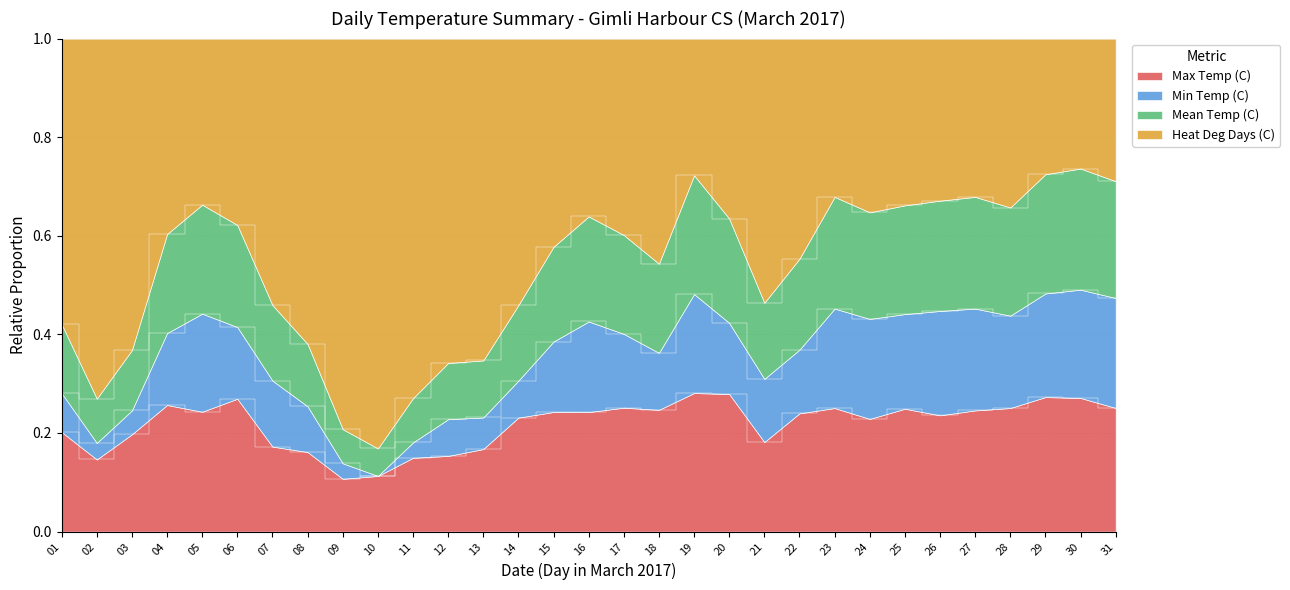

What are all the series names shown in the legend?

Max Temp (C), Min Temp (C), Mean Temp (C), Heat Deg Days (C)